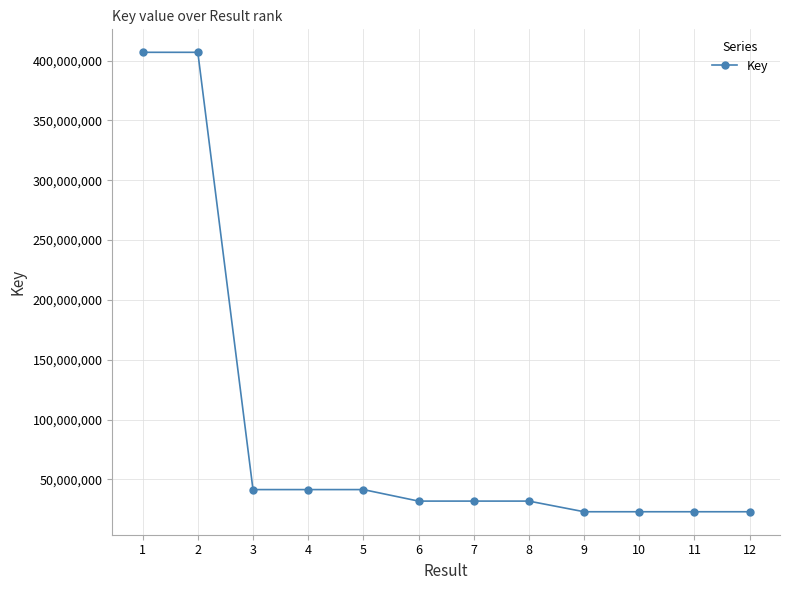

Count the number of categories in the chart.

12